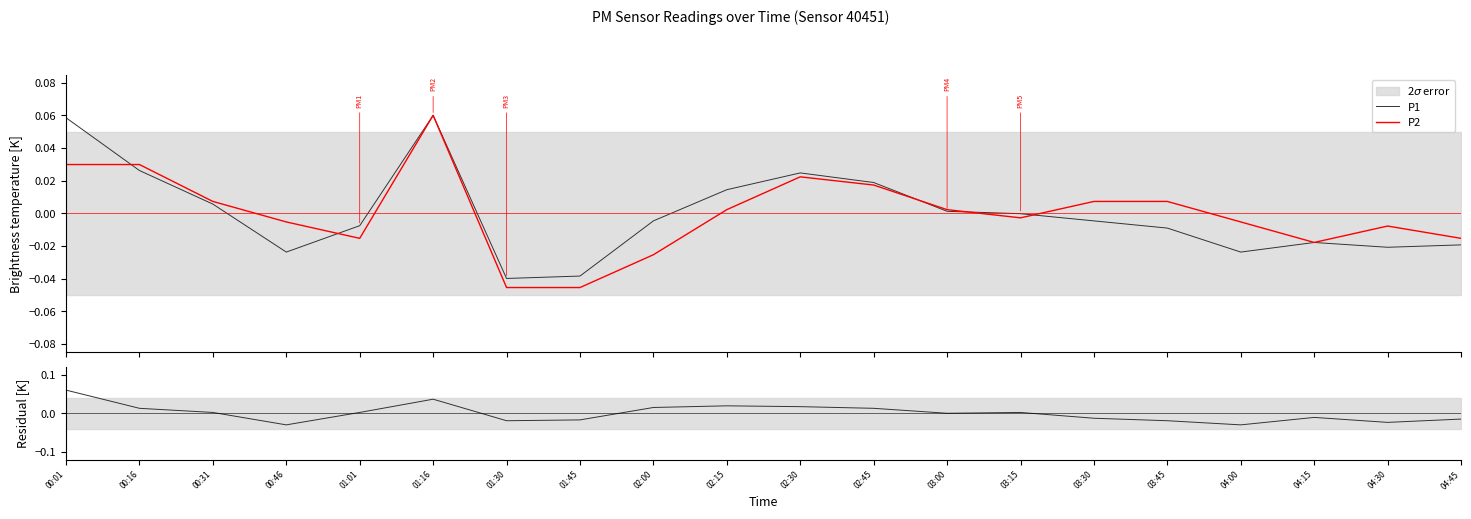

The value of Residual at 01:01 is 0.0. True or false?

True